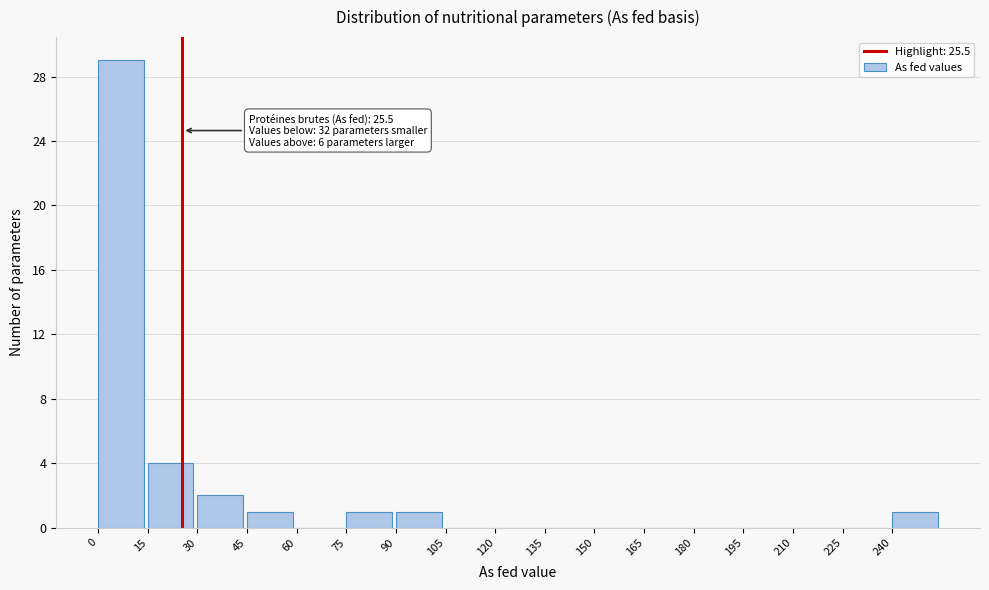

Over which range of the x-axis is the bar tallest?

0 to 15